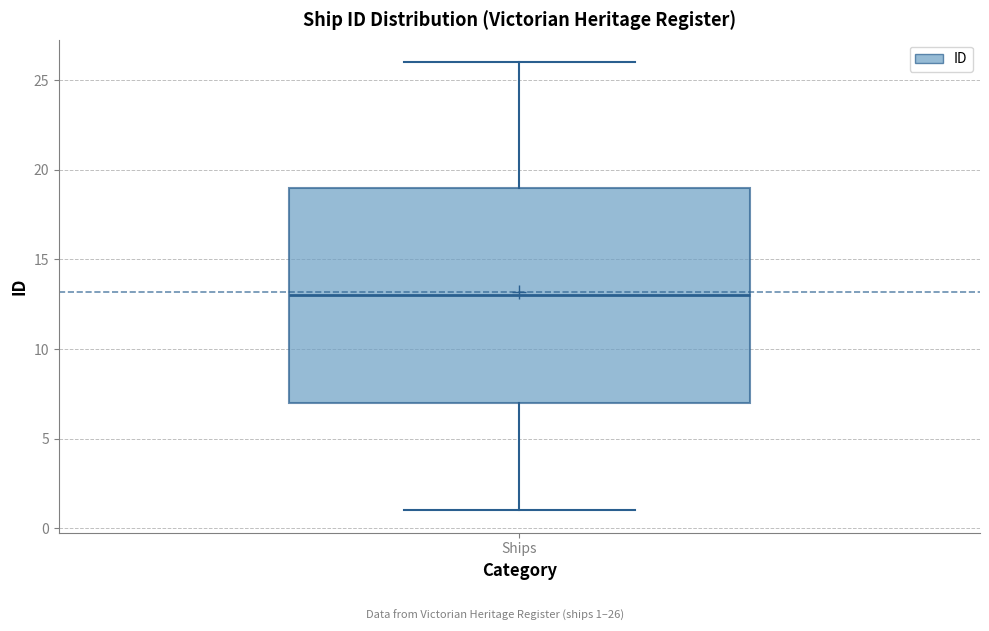

Read this box plot against the y-axis: the position of the median line, the range covered by the box, and the ends of both whiskers. The values are not printed on the chart, so give them approximately, as read against the axis.

median 13, box 7 to 19, whiskers 1 to 26